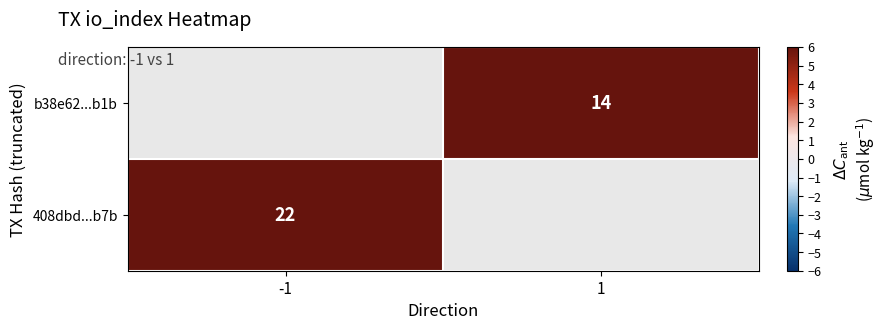

How many series are shown in this chart?

2